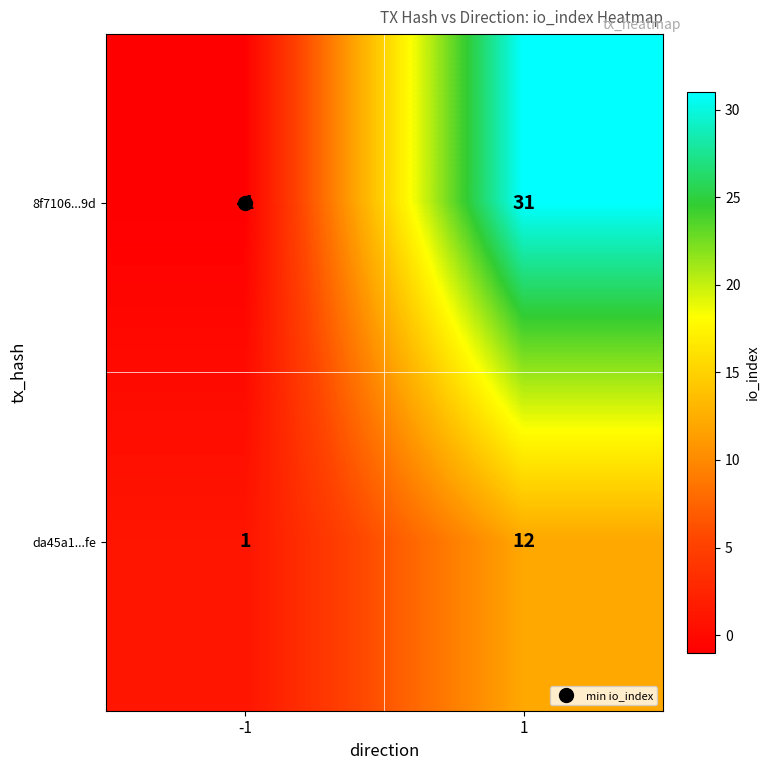

How many data points does each series have?

2